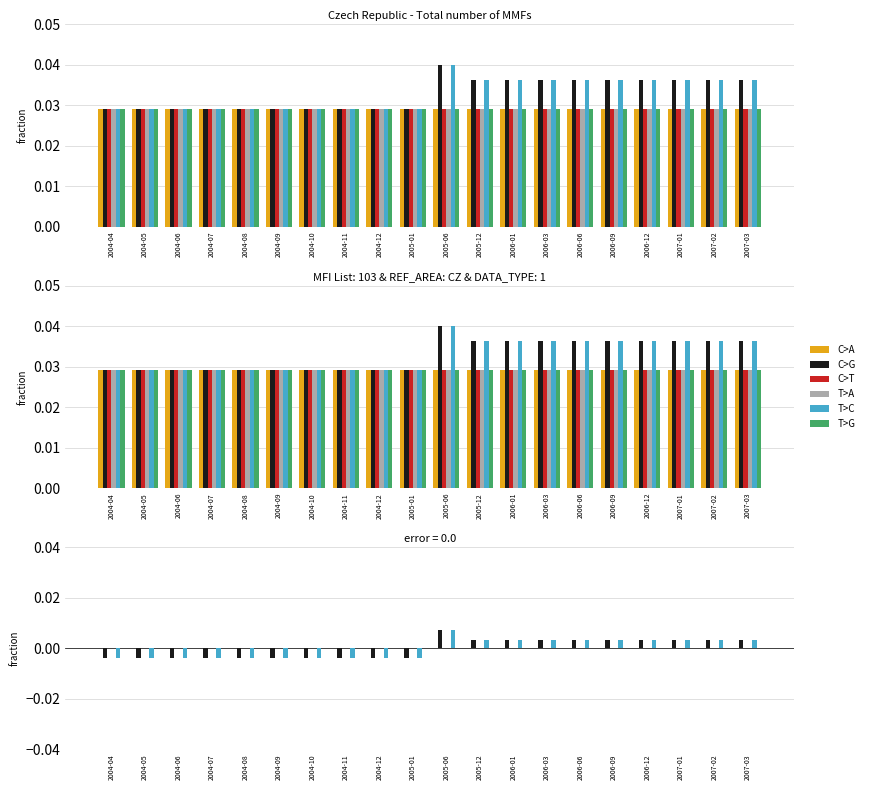

Are the bars grouped side by side (vs. stacked)?

Yes